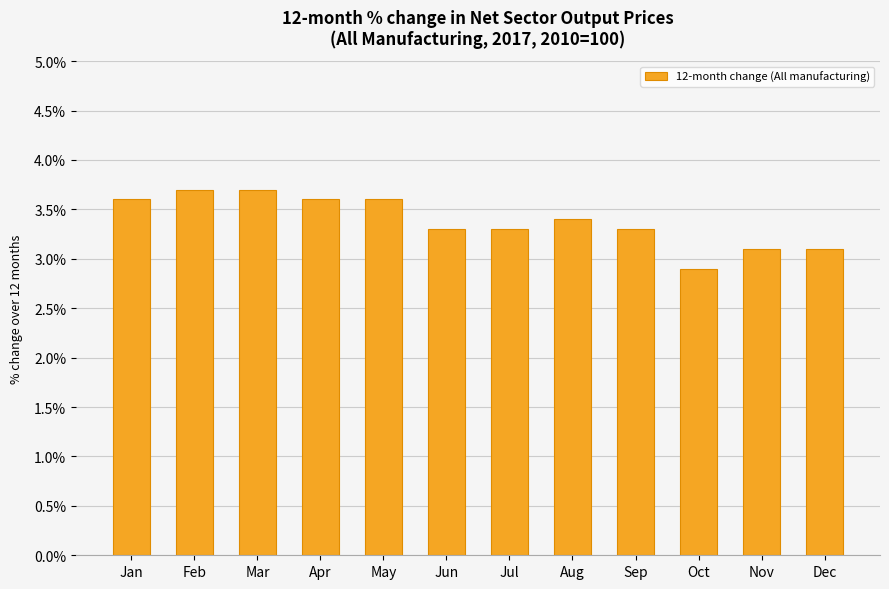

What is the maximum value shown in the chart?

3.7